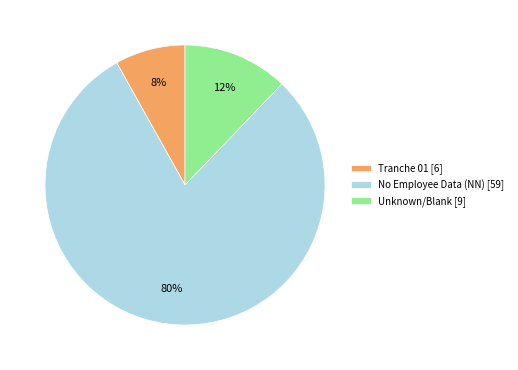

Is it true that Unknown/Blank [9] is 12% of the pie?

True